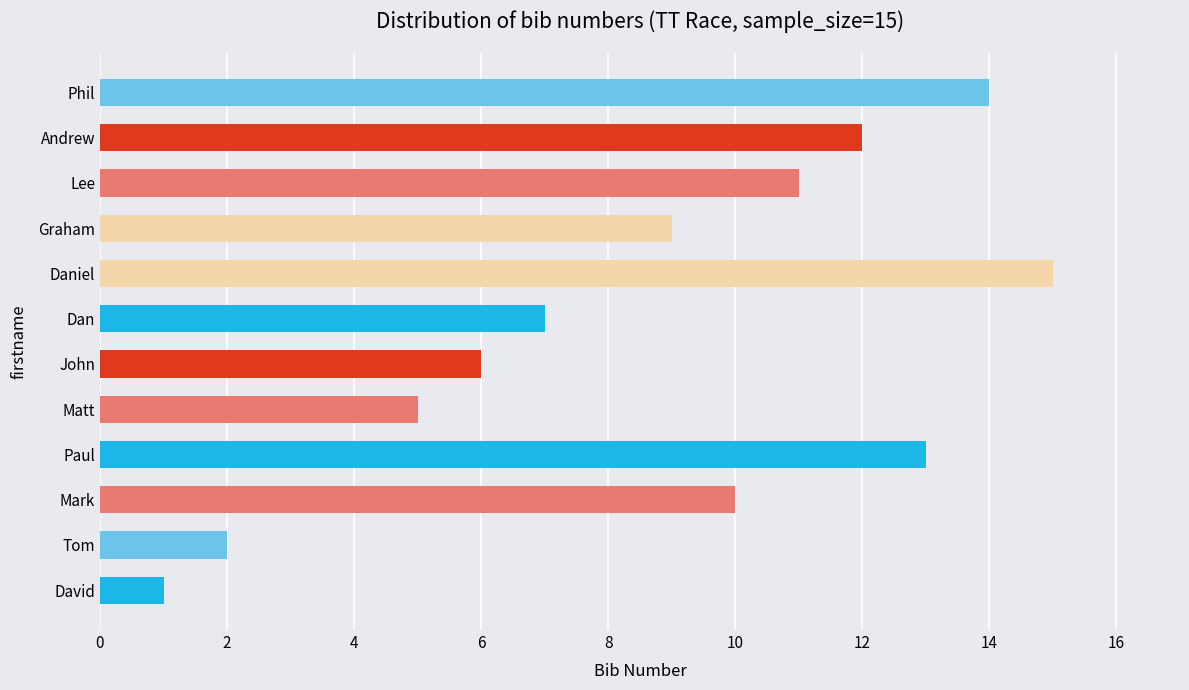

What is the difference between the maximum and second lowest values?

13